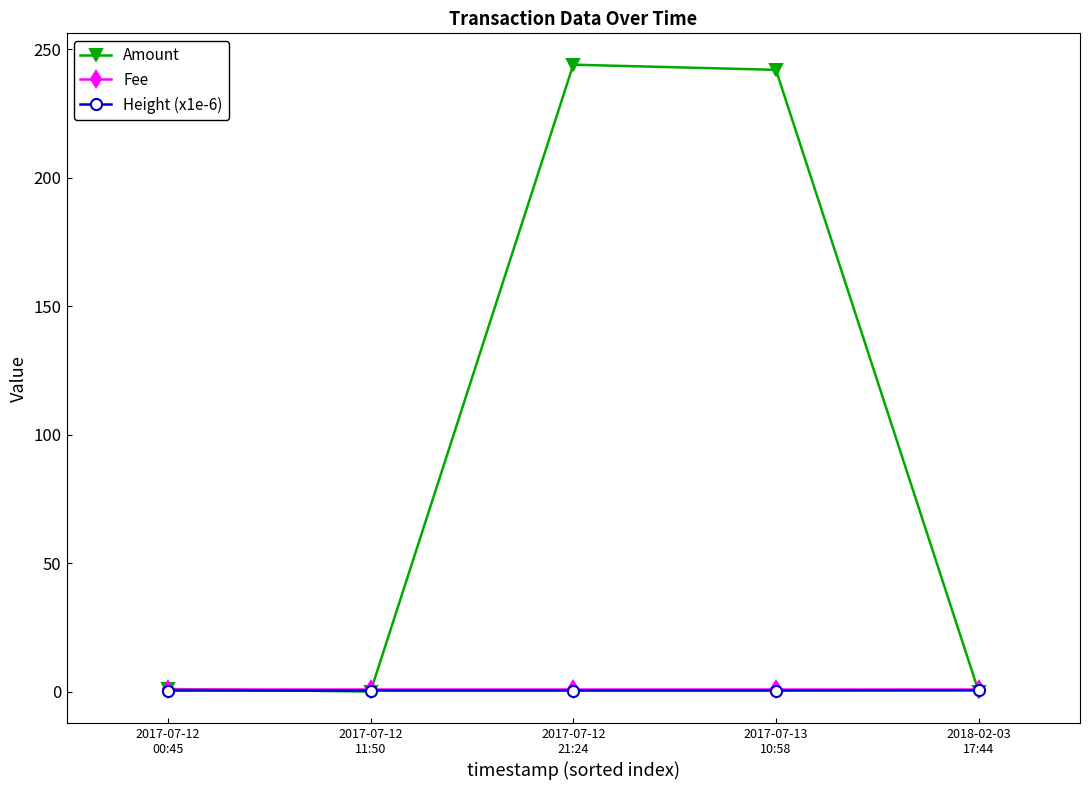

How many lines are shown in the chart?

3